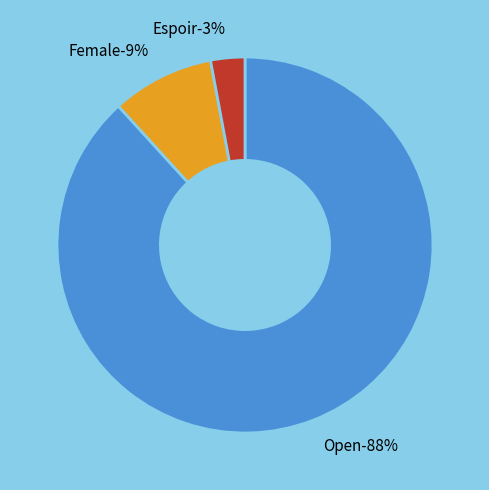

To the nearest percent, what portion does Espoir represent?

3%